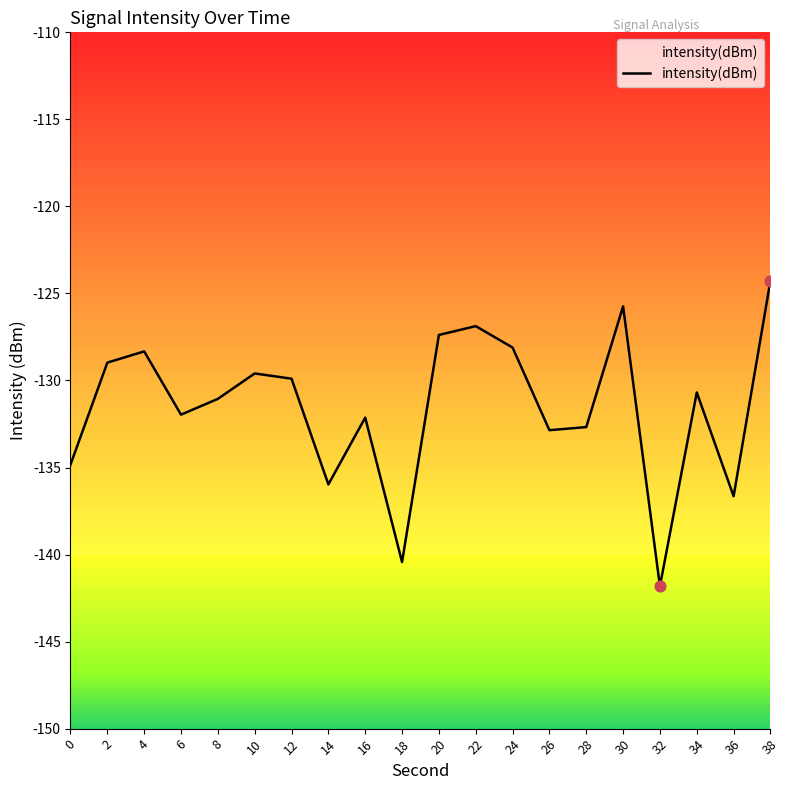

What is the change in value from 4 to 26?

-4.5